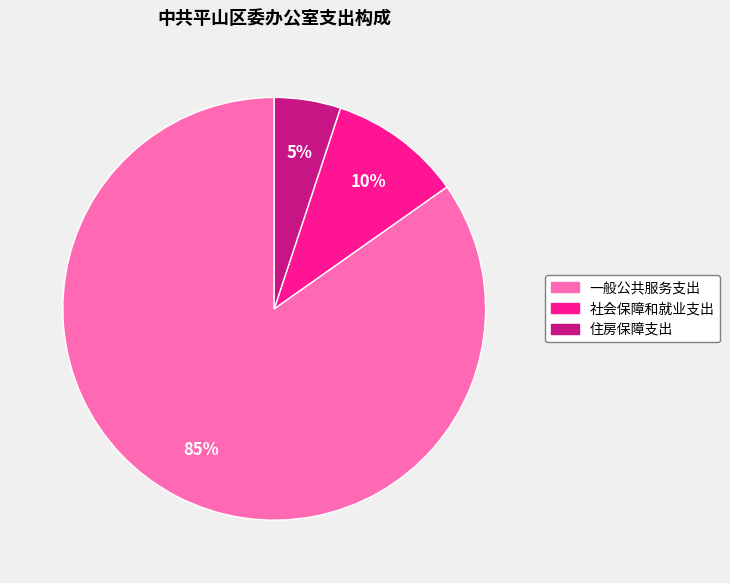

Is there a majority slice in this chart?

Yes